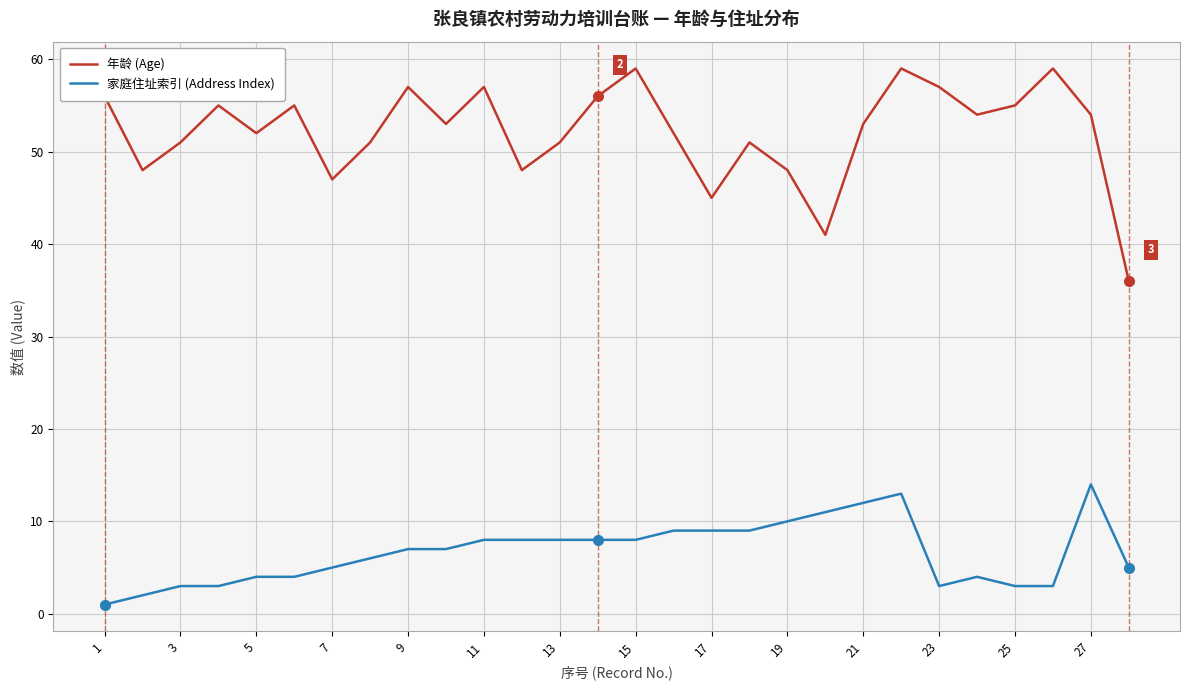

Rank the series by their average value, from highest to lowest.

年龄 (Age), 家庭住址索引 (Address Index)